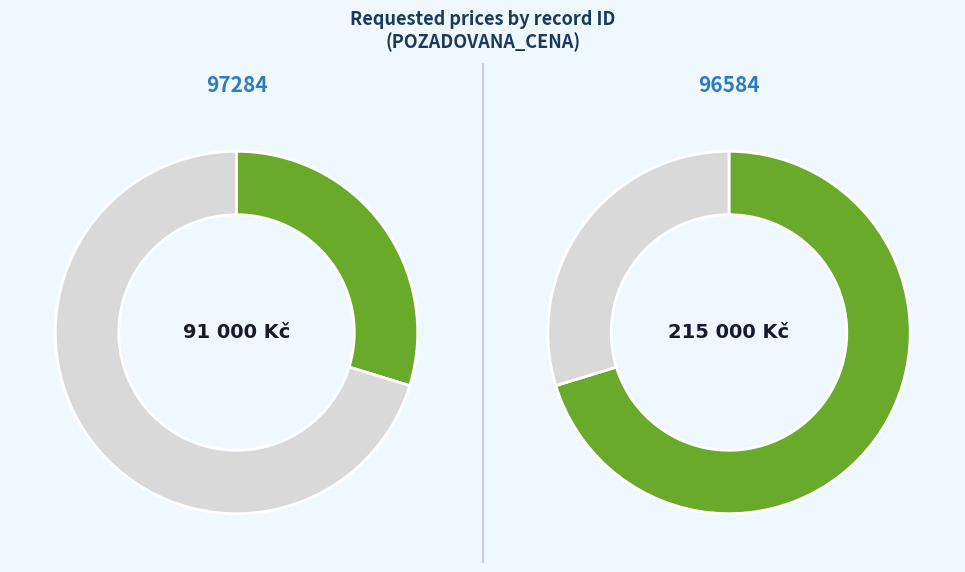

What is the change in value from 97284 to 96584?

+124000